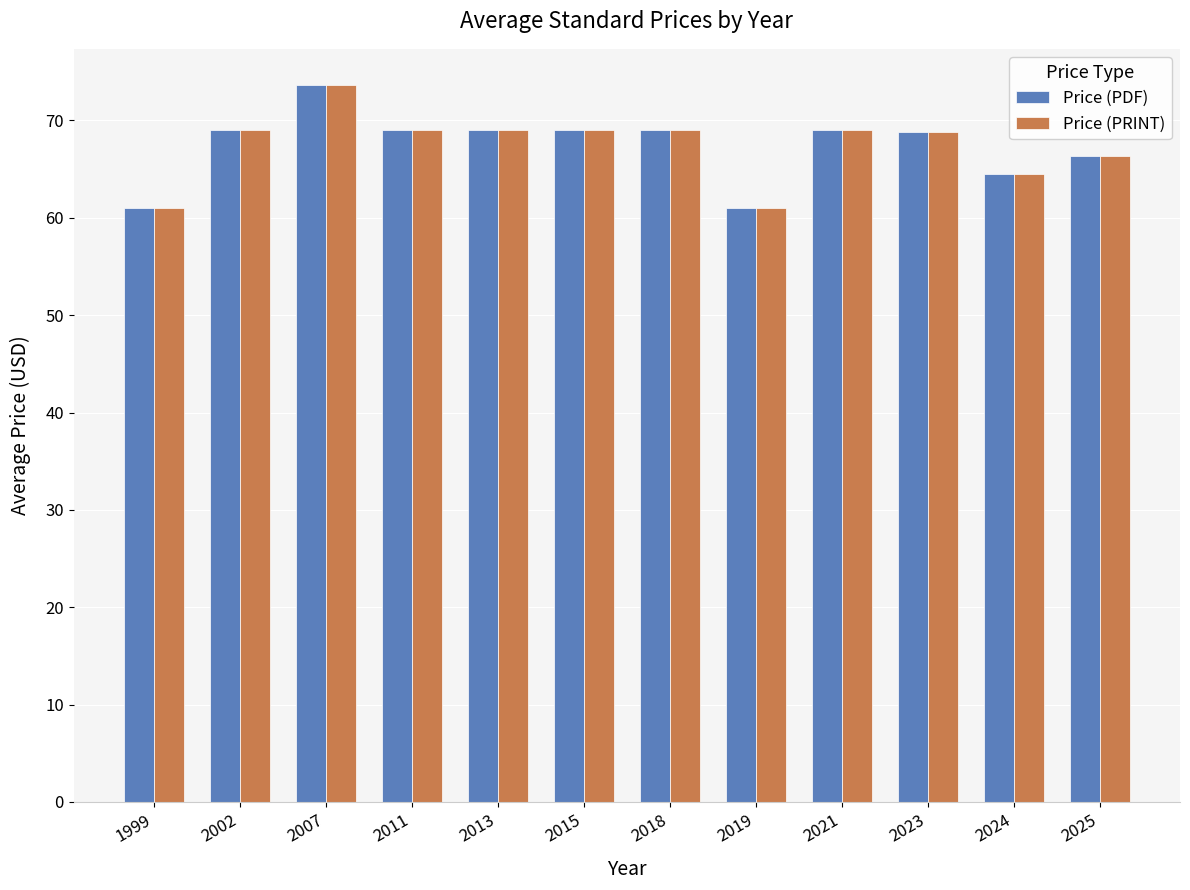

Count the number of data series in this chart.

2